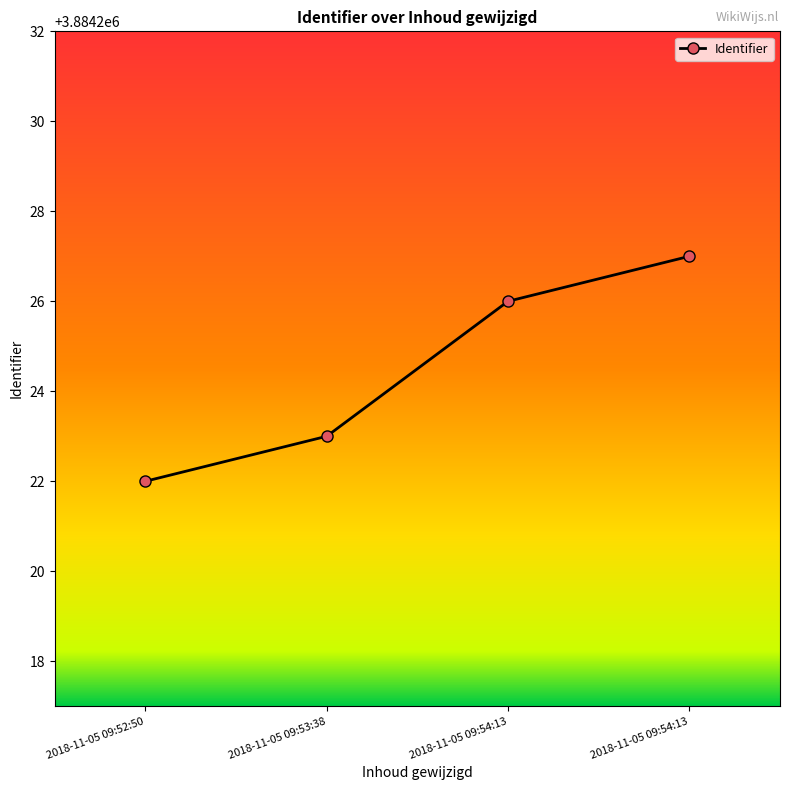

What is the difference between the values at 2018-11-05 09:54:13 and 2018-11-05 09:52:50?

4